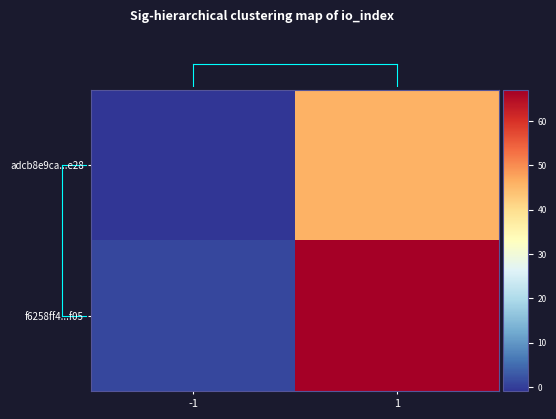

List the series in order of their peak value, lowest first.

adcb8e9ca...e28, f6258ff4...f05